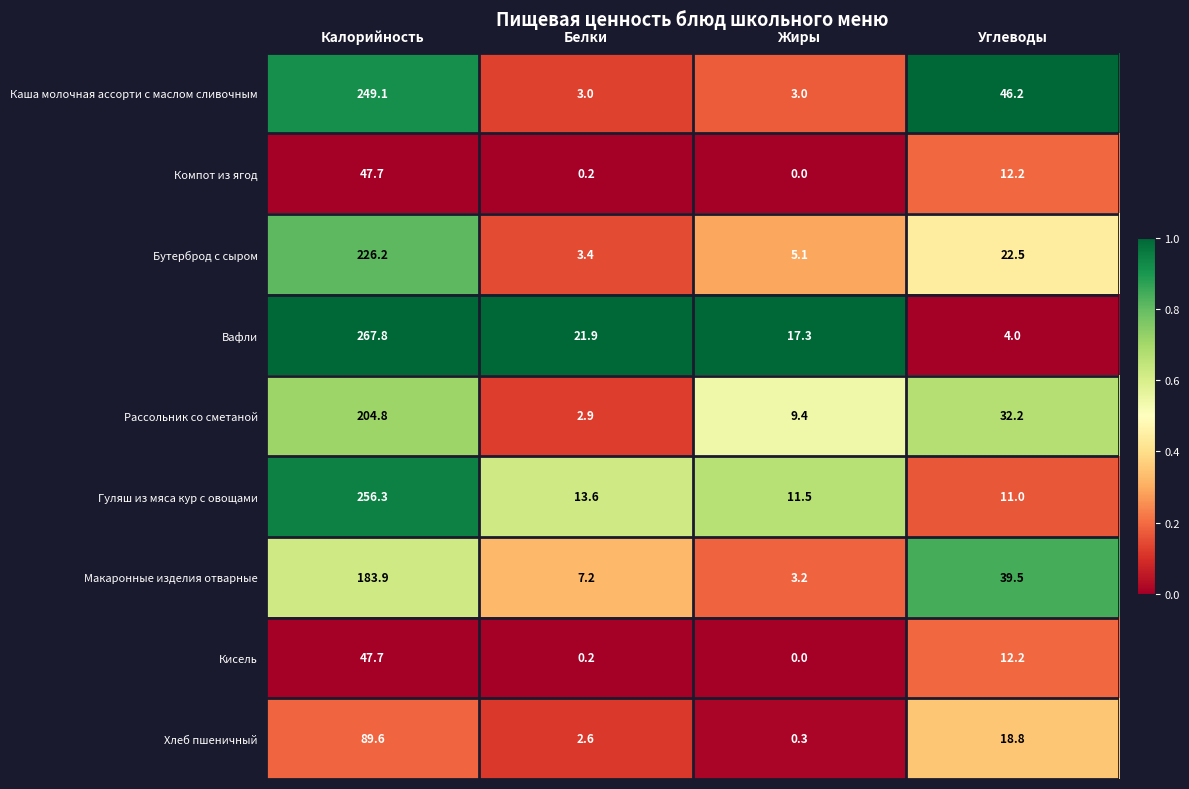

At how many categories does at least one series exceed 0?

4